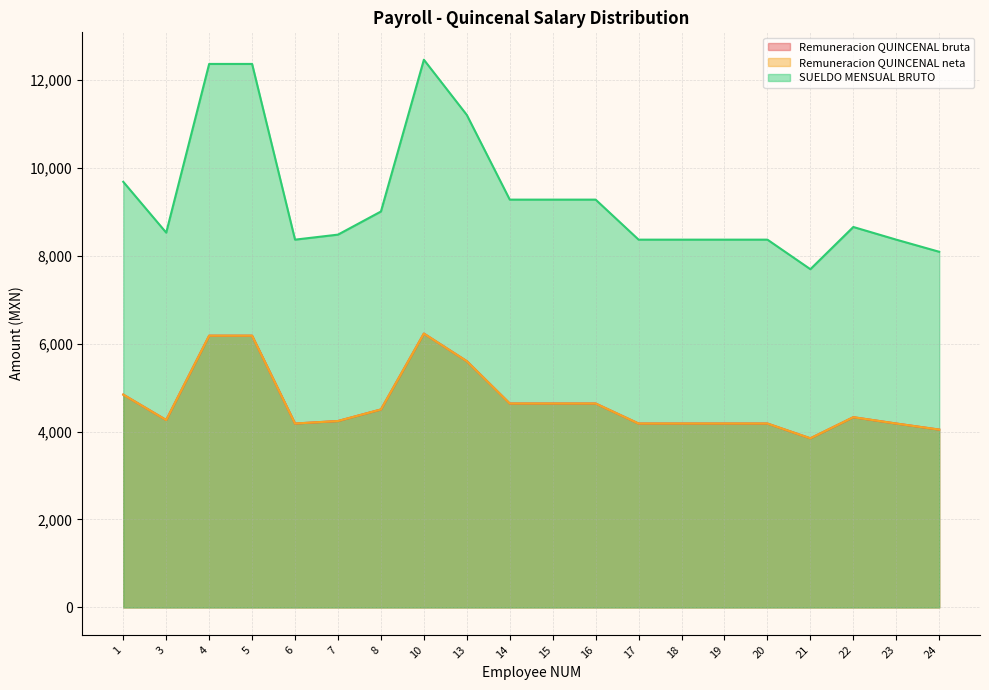

What is the sum of all Remuneracion QUINCENAL neta values?

93249.9